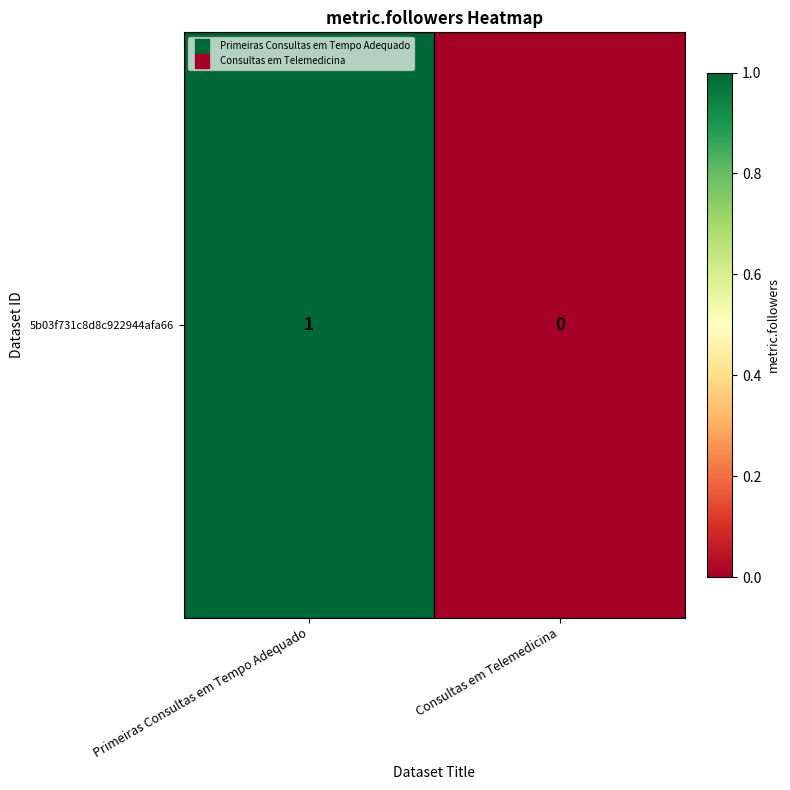

List the labels in order of value, largest first.

Primeiras Consultas em Tempo Adequado, Consultas em Telemedicina